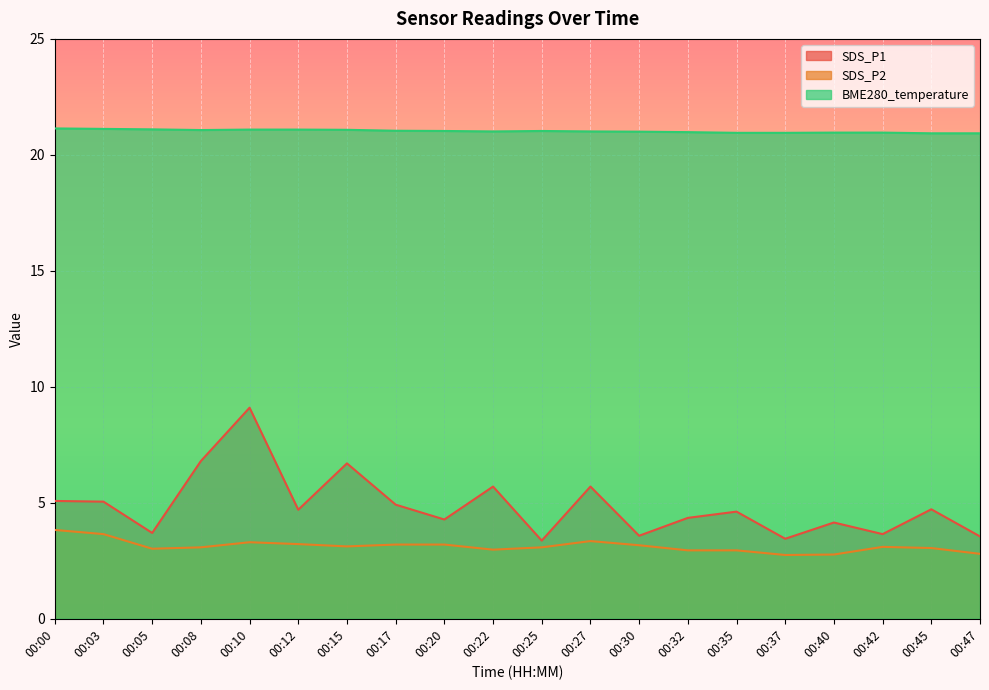

At which label does BME280_temperature reach its peak?

00:00